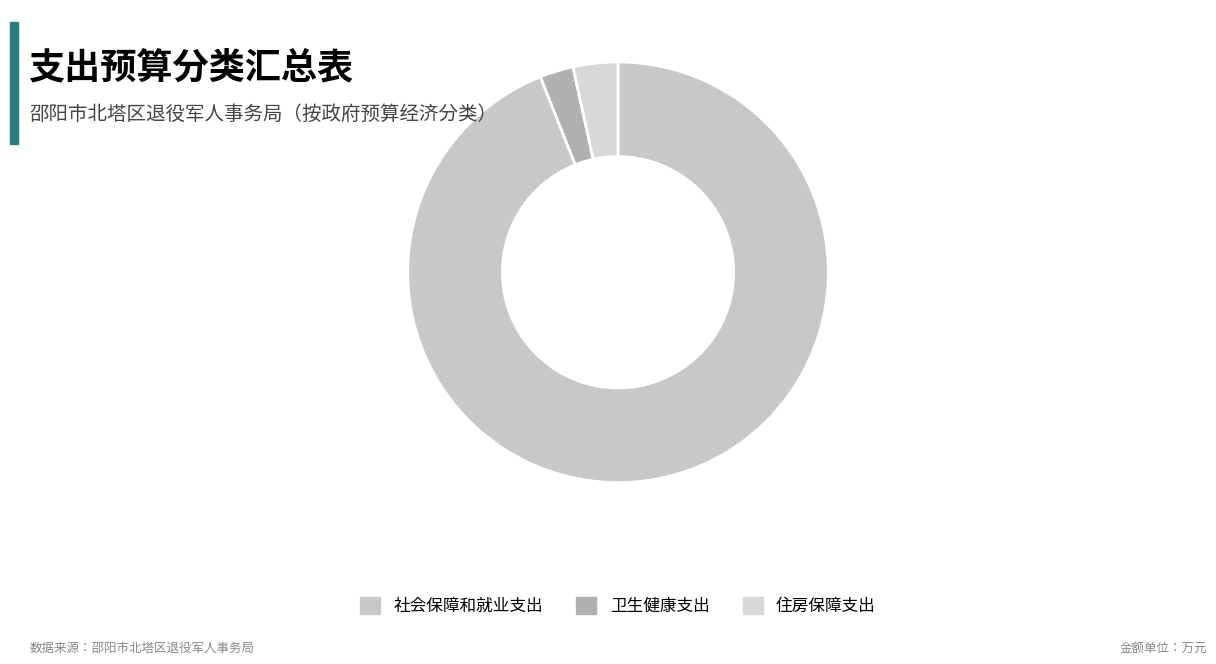

What is the change in value from 社会保障和就业支出 to 卫生健康支出?

-275.2